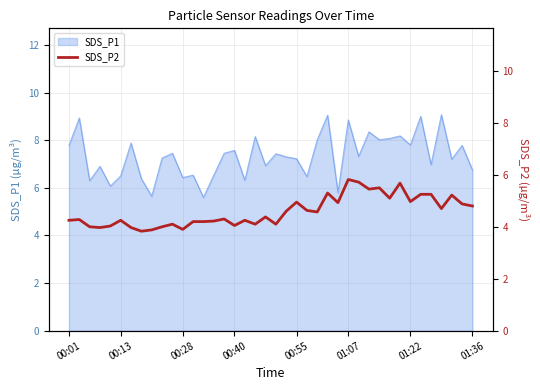

What is the lowest value of the SDS_P1 series?

5.6